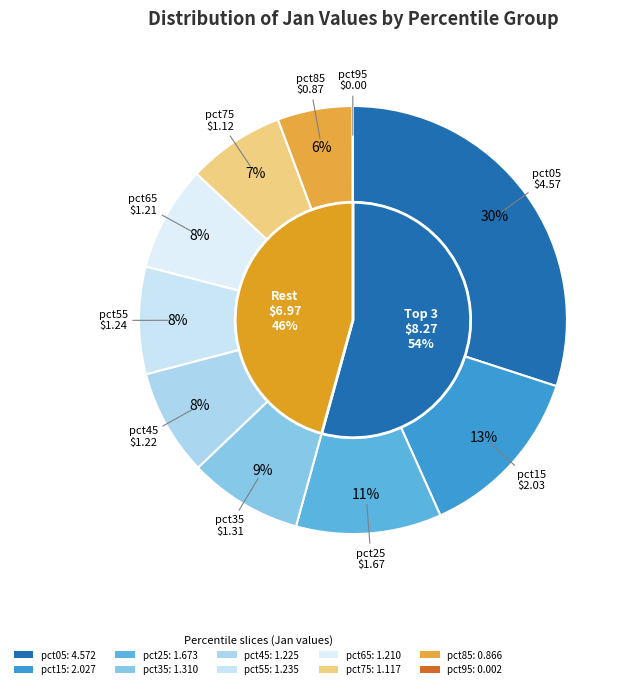

Is it true that pct55 is 1% of the pie?

False